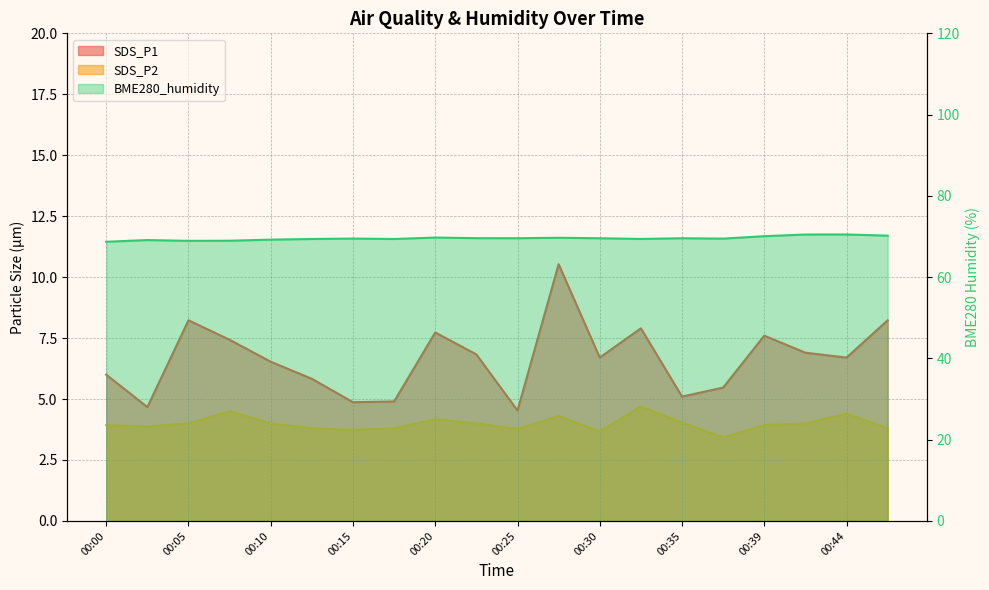

Which series has the largest total across all categories?

BME280_humidity